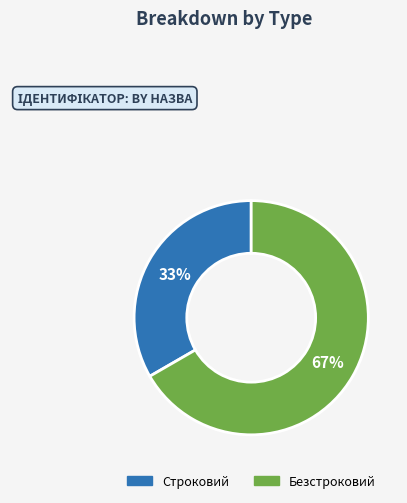

Does any single category account for the majority?

Yes